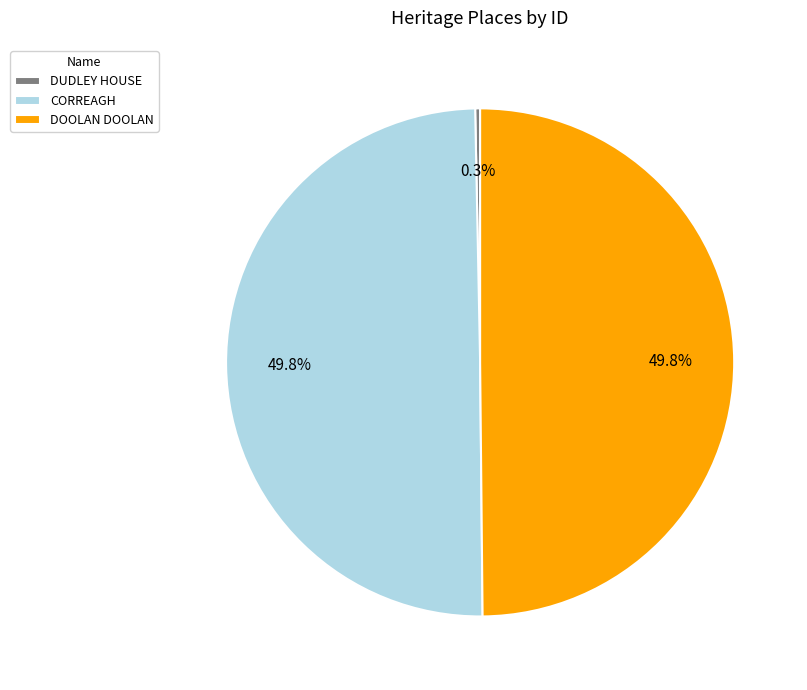

Which has a higher value, DUDLEY HOUSE or CORREAGH?

CORREAGH